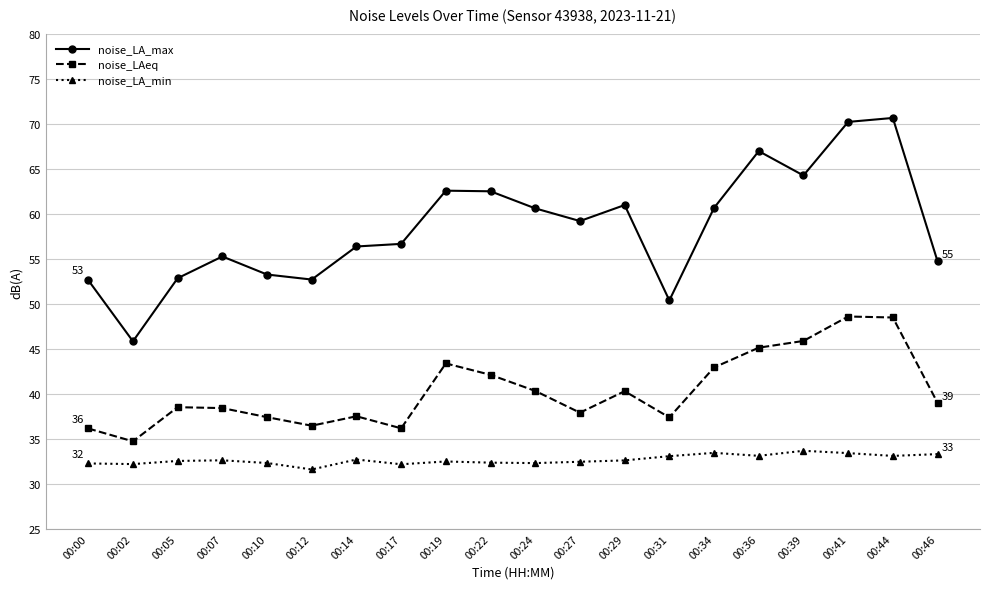

What is the spread (max minus min) of values at 00:27?

26.8